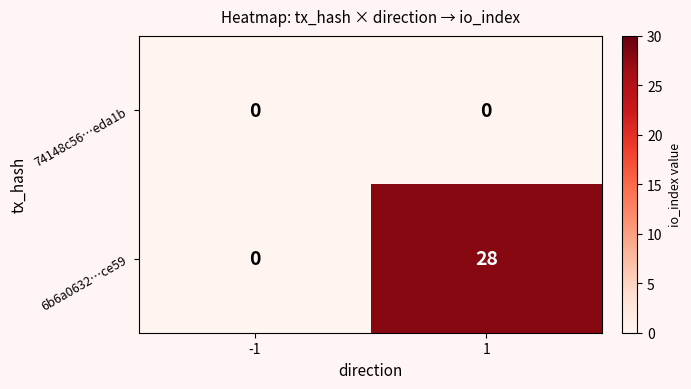

Reading left to right, list all the values displayed in this chart.

74148c56…eda1b: -1=0	1=0
6b6a0632…ce59: -1=0	1=28